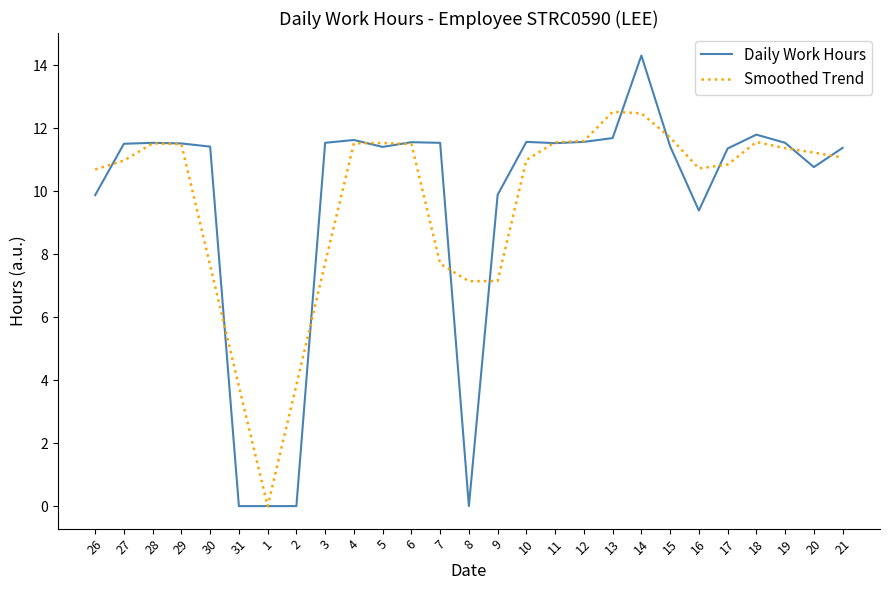

What is the difference between the highest and lowest values at 26?

0.8